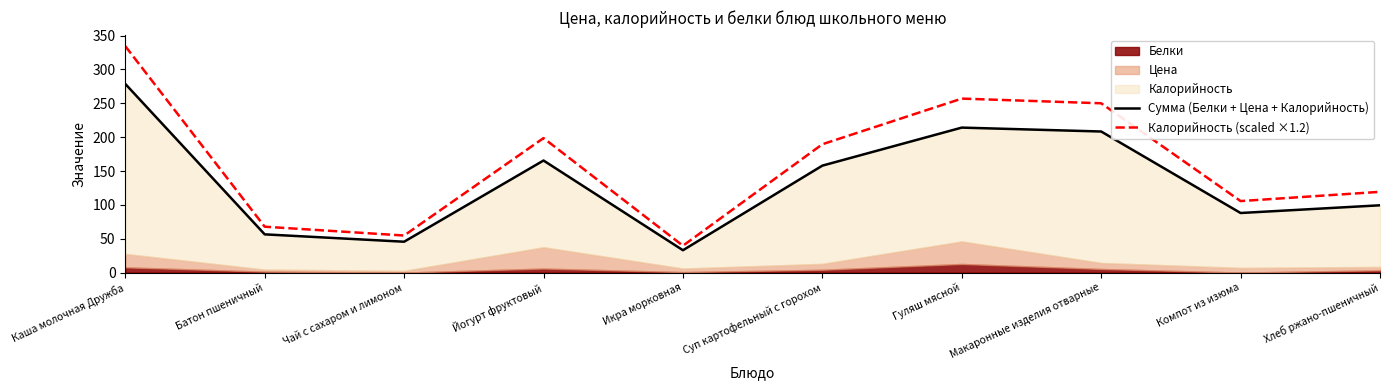

Which series has the largest total across all categories?

Калорийность (scaled ×1.2)